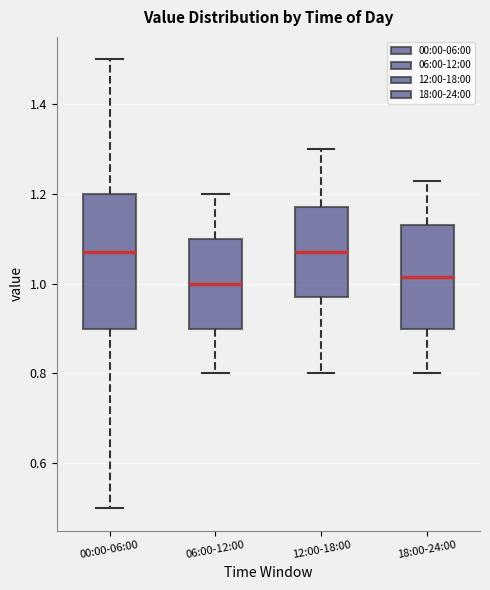

Comparing the boxes themselves (not the whiskers), which one is the tallest?

00:00-06:00